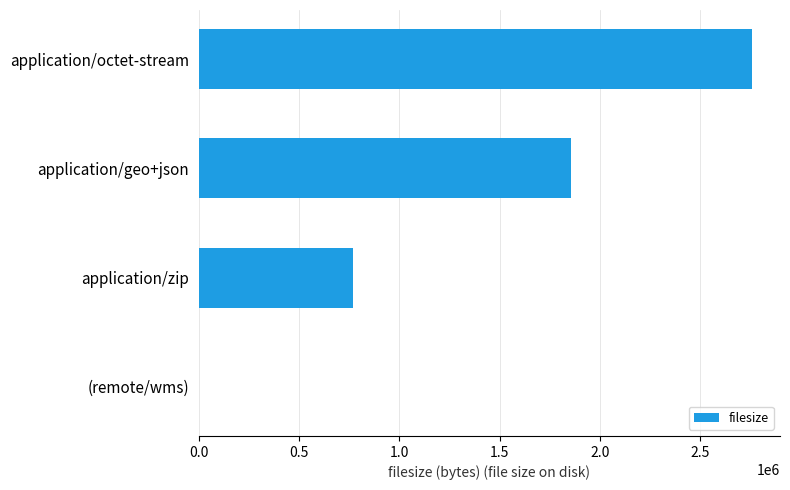

Approximately how many times larger is the value at application/octet-stream compared to application/geo+json?

1.5